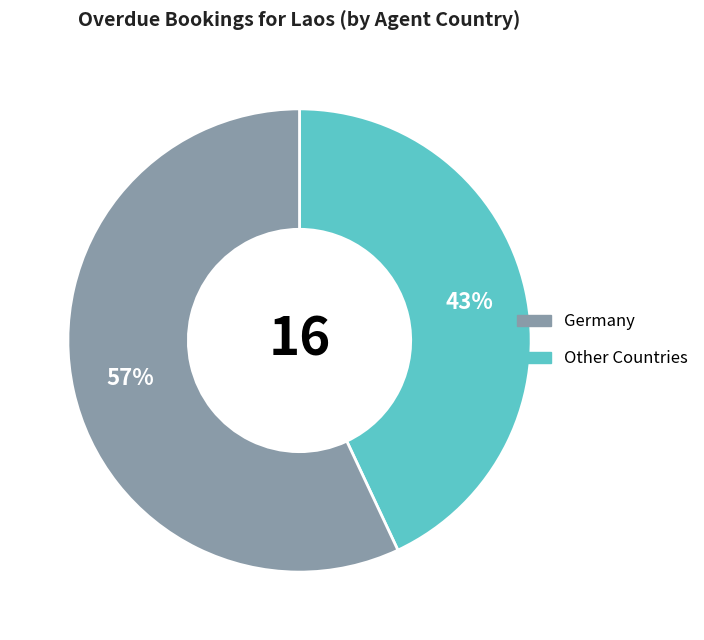

How many segments does this pie chart have?

2